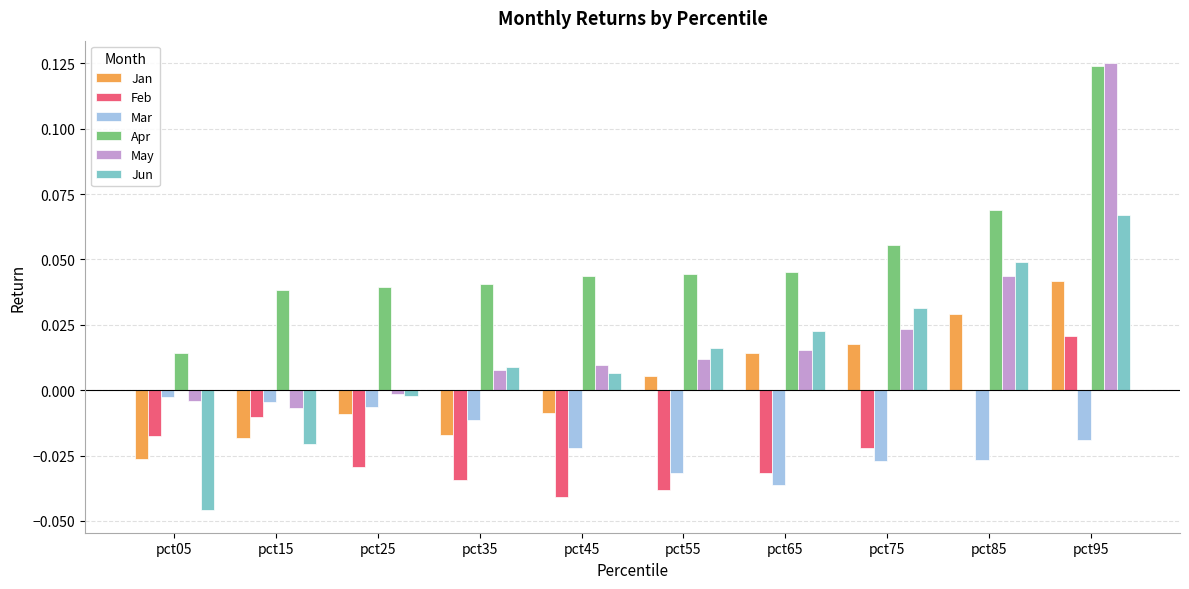

At which label is May closest to 0?

pct25